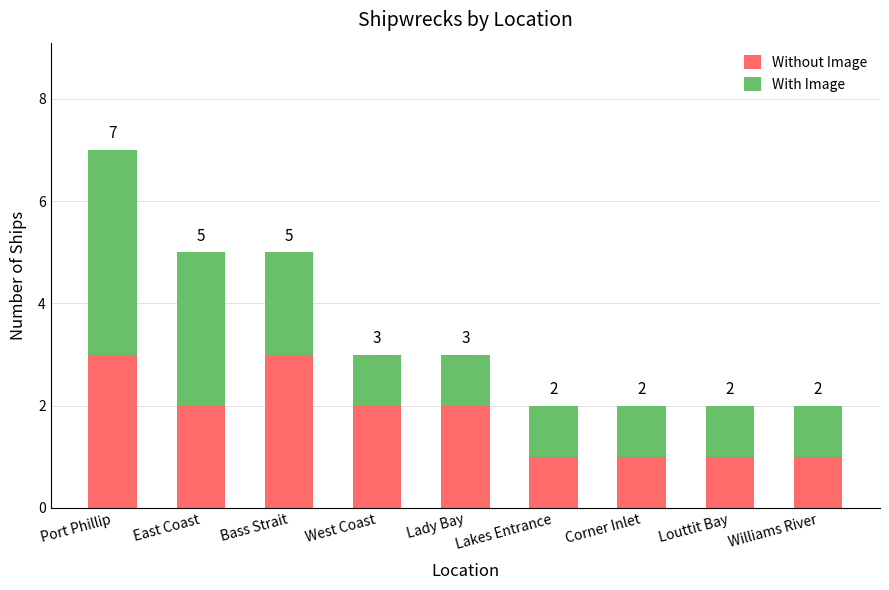

At which category is the sum across all series the highest?

Port Phillip